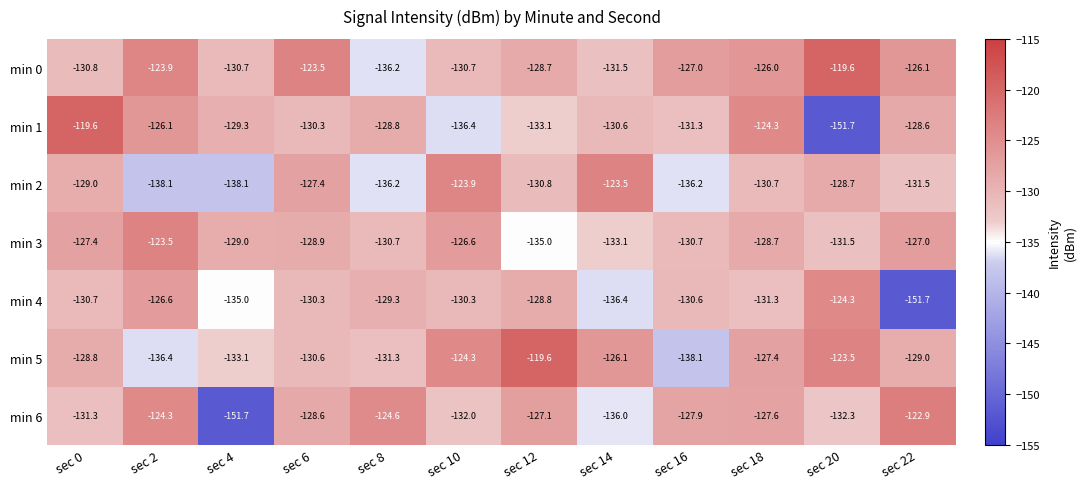

How many series are shown in this chart?

7